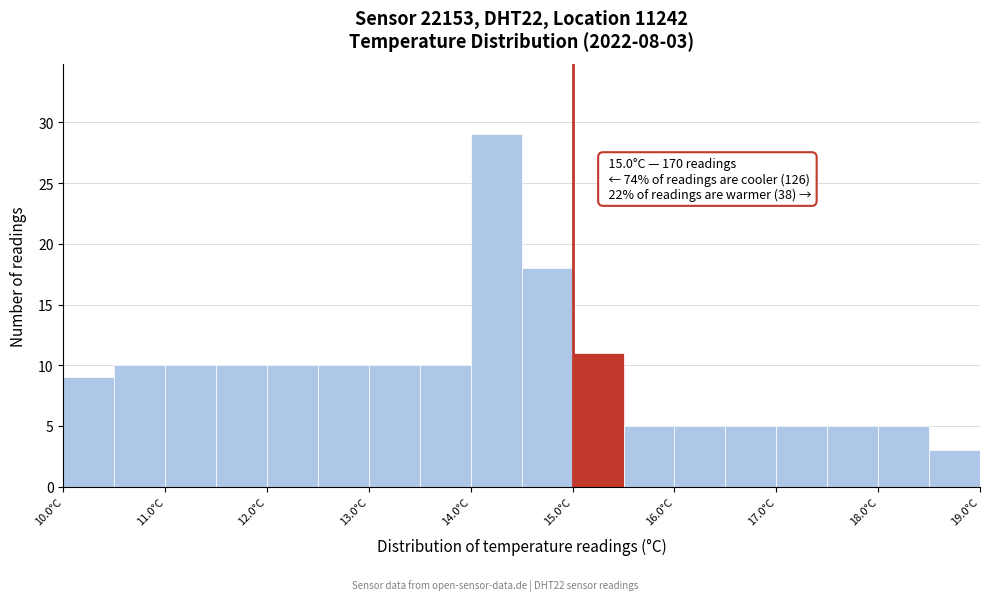

Which range on the x-axis has the tallest bar?

14.0 to 14.5